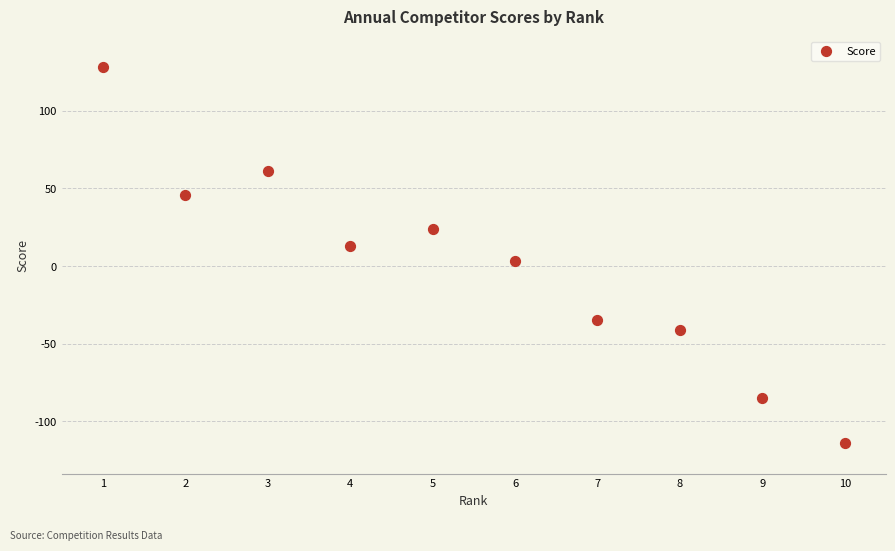

What is the average X value?

6